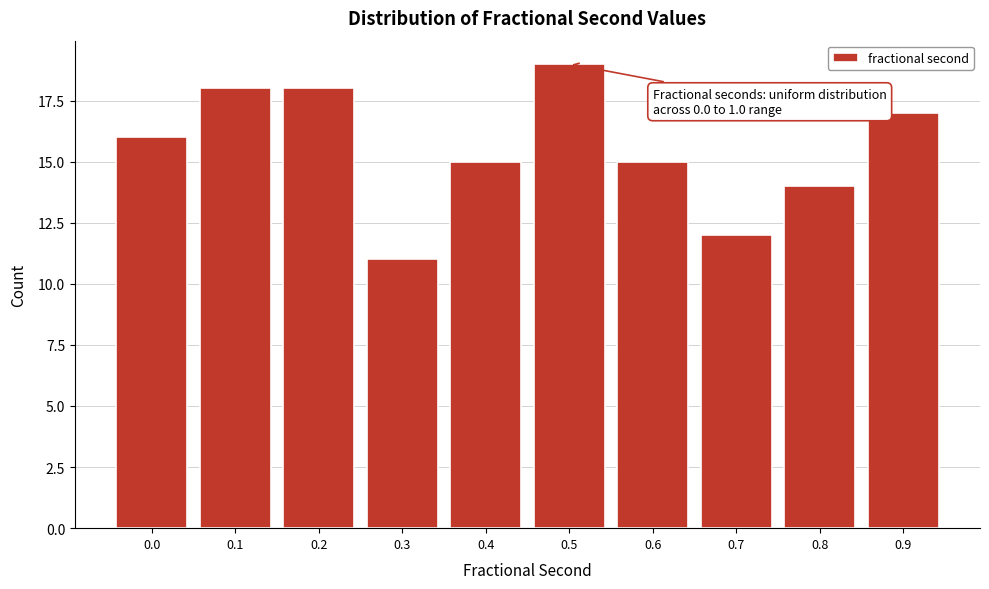

Reading right to left, transcribe all the data shown in this chart.

17	14	12	15	19	15	11	18	18	16